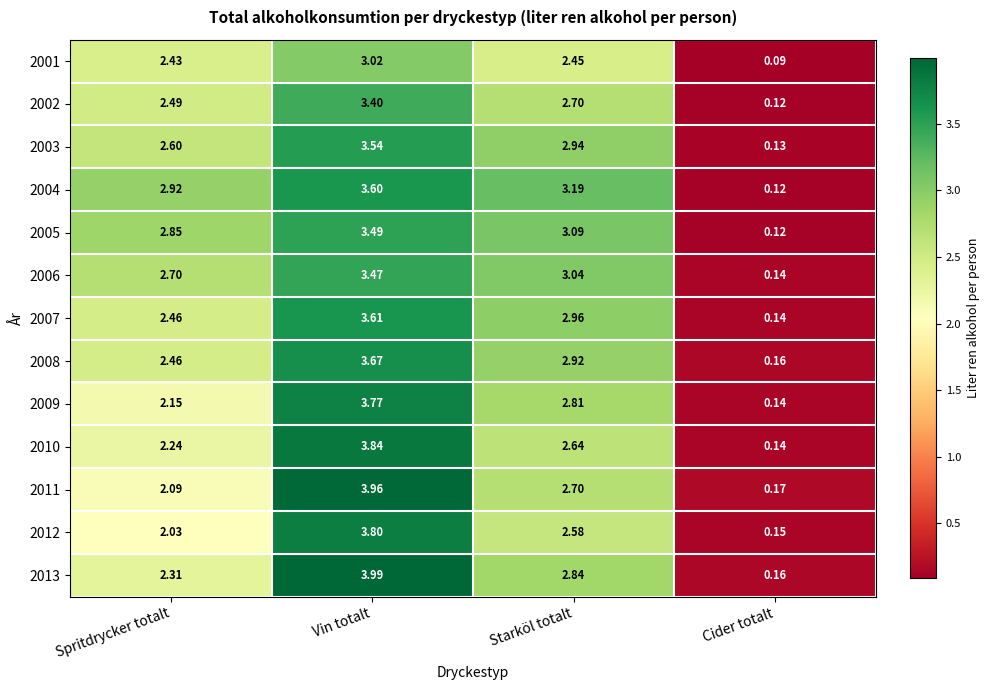

Which label corresponds to the largest value in the chart?

Vin totalt